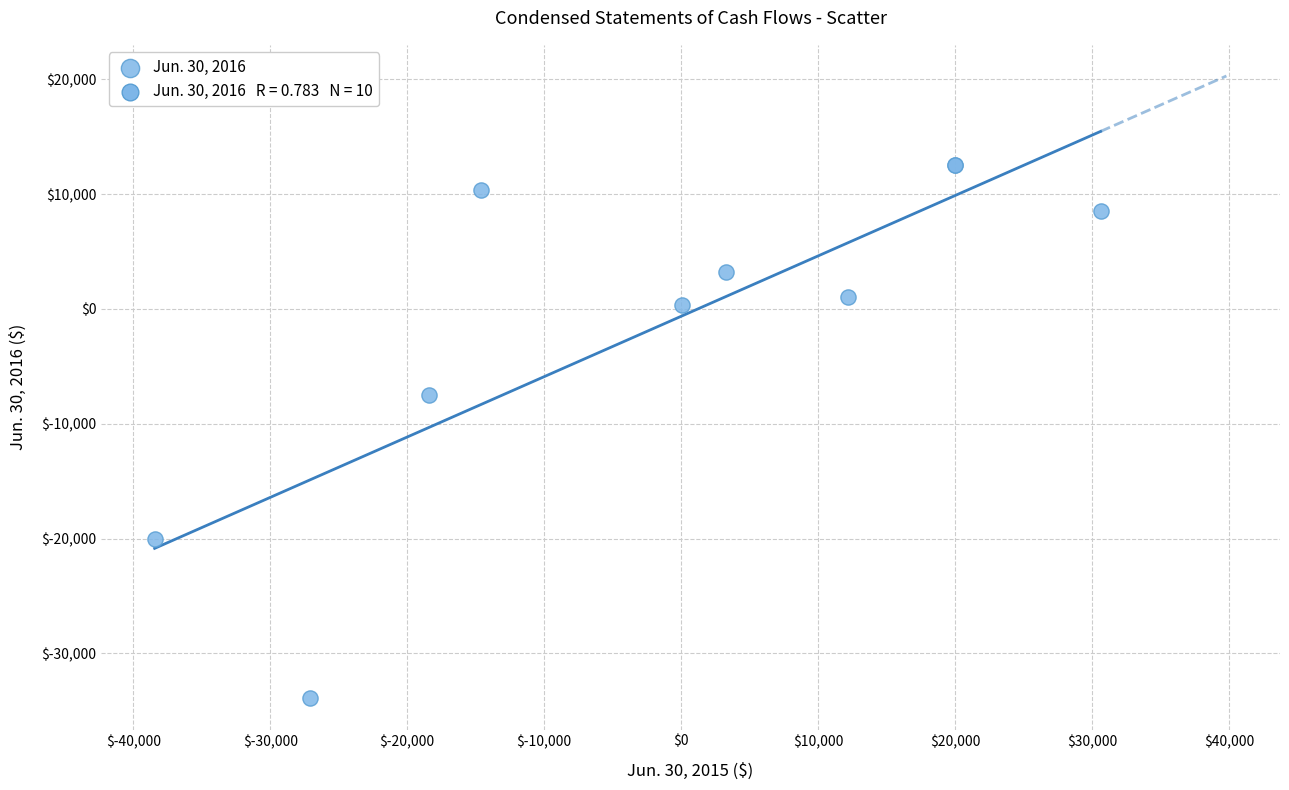

What Y value in the scatter plot is closest to -10711?

-7510